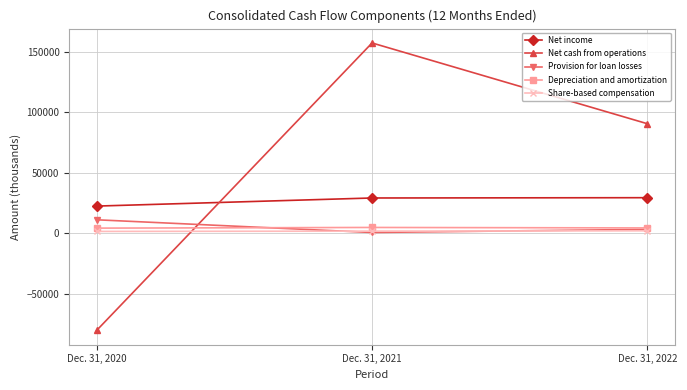

List the labels in order of Depreciation and amortization value, smallest first.

Dec. 31, 2020, Dec. 31, 2022, Dec. 31, 2021